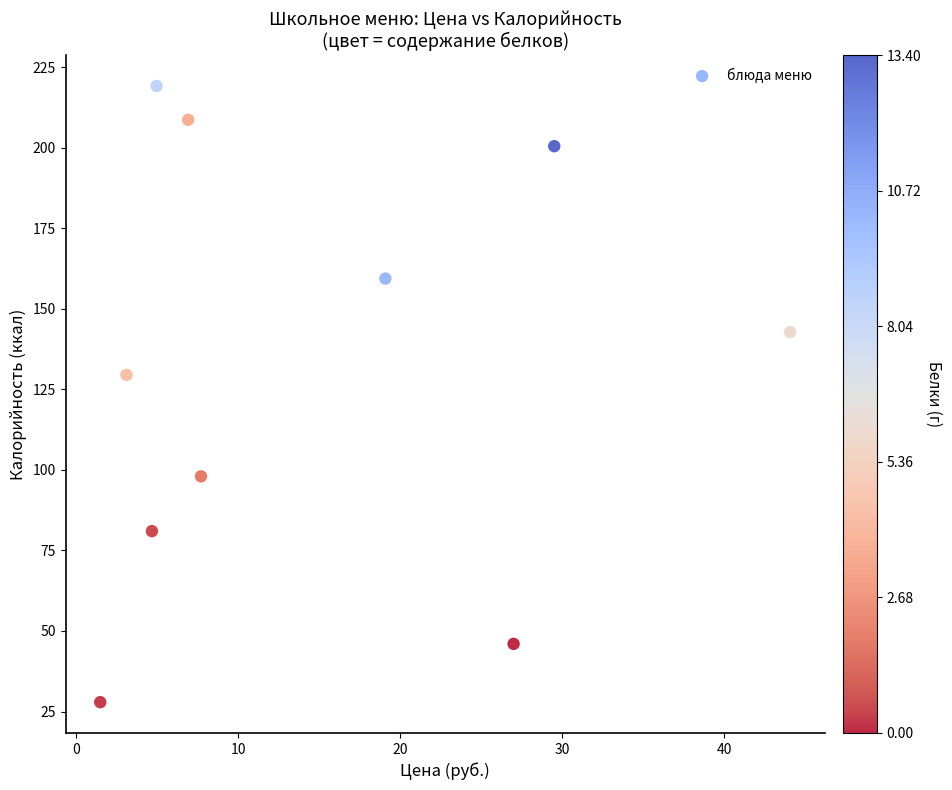

What is the average Y value?

131.3